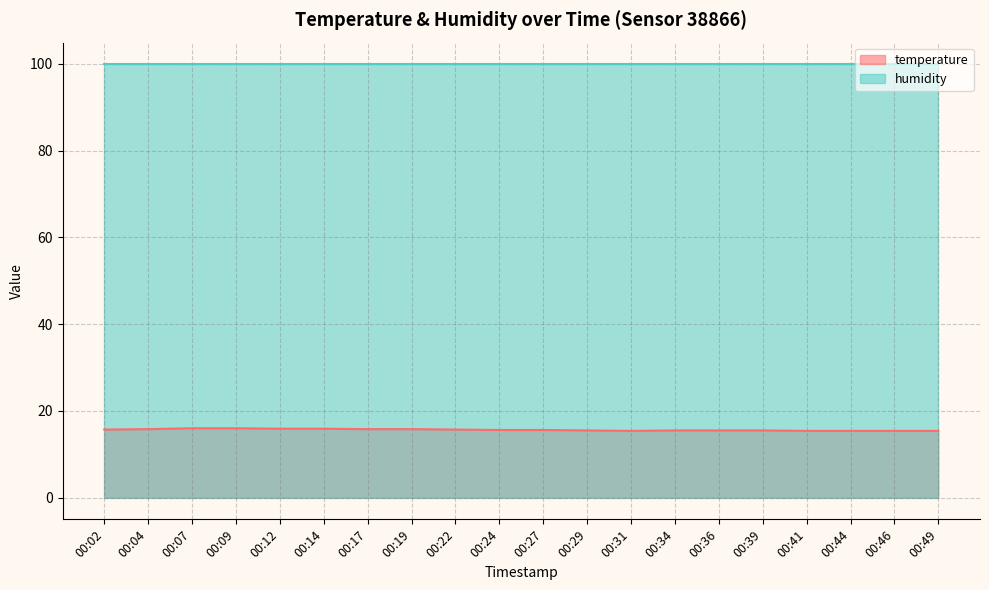

Approximately how many times larger is the value at 00:12 compared to 00:02?

1.0